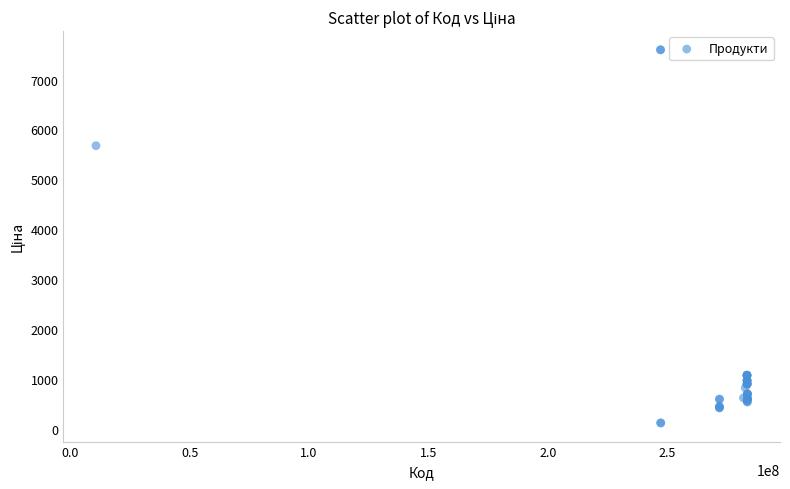

What Y value in the scatter plot is closest to 3855?

5673.8